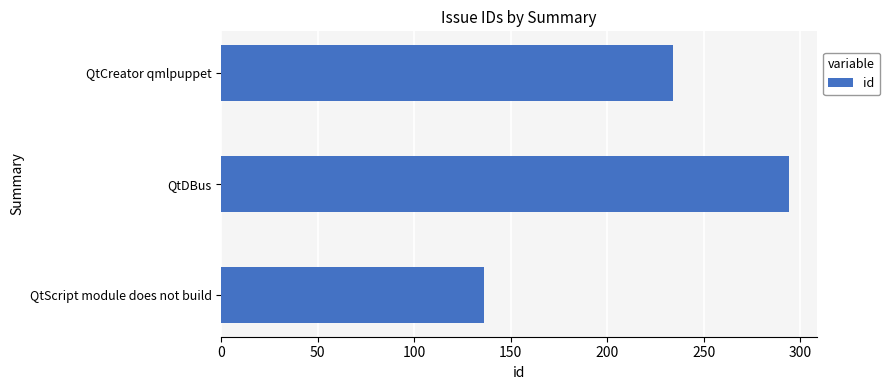

At which label is the value closest to 215?

QtCreator qmlpuppet